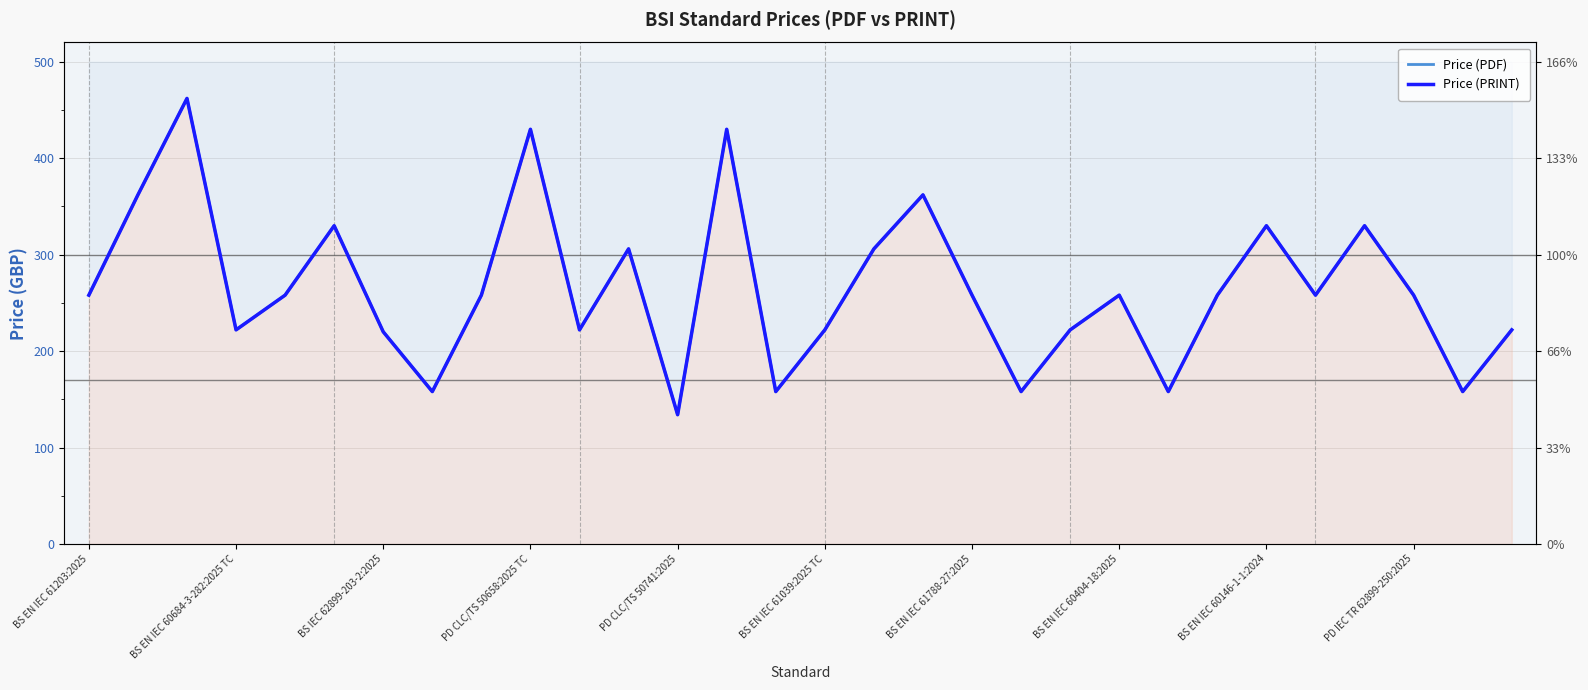

Reading left to right, extract all data points from this chart.

Price (PDF): 258	362	462	222	258	330	220	158	258	430	222	306	134	430	158	222	306	362	258	158	222	258	158	258	330	258	330	258	158	222
Price (PRINT): 258	362	462	222	258	330	220	158	258	430	222	306	134	430	158	222	306	362	258	158	222	258	158	258	330	258	330	258	158	222